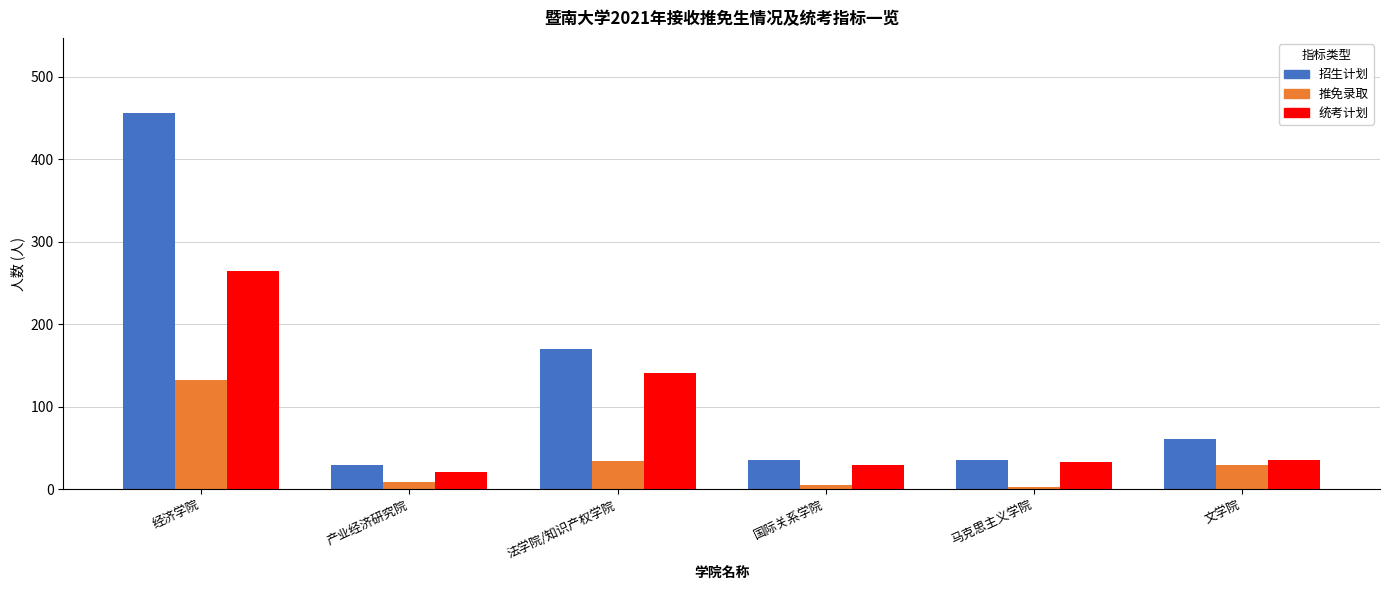

Between 国际关系学院 and 文学院, which series saw the biggest shift?

招生计划